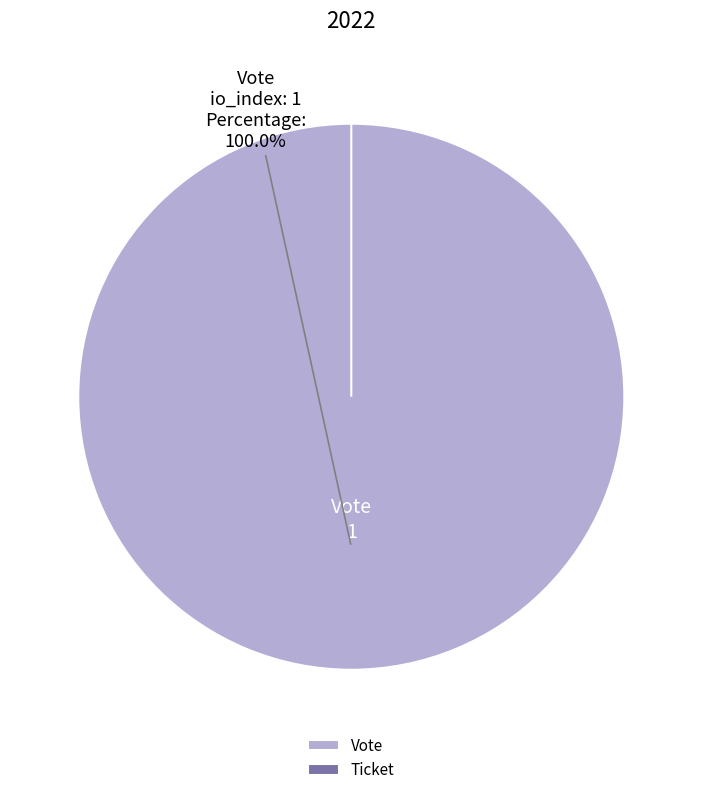

What percentage is the Vote slice, to the nearest percent?

100%